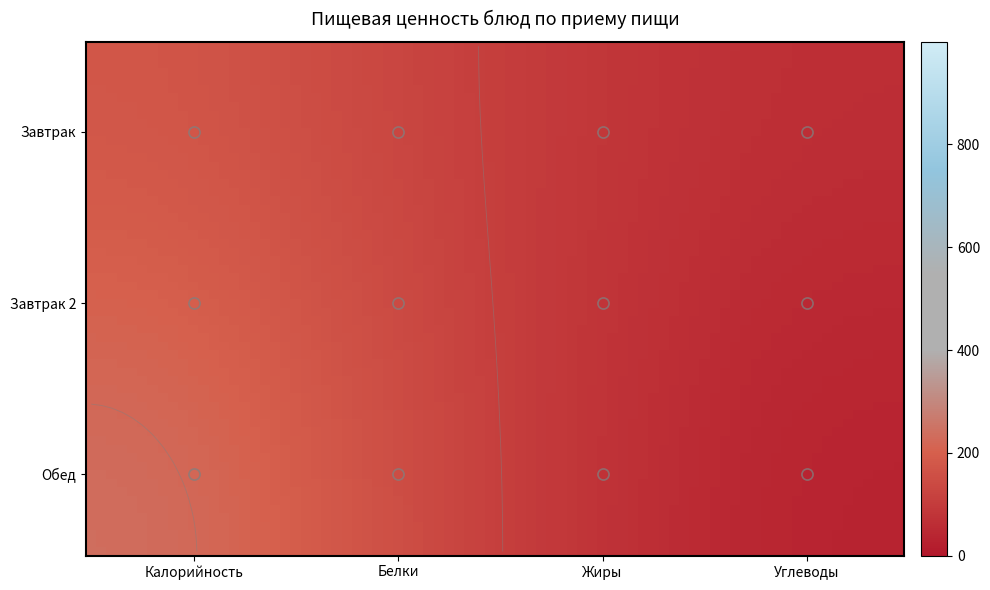

What is the total value across all series at Углеводы?

150